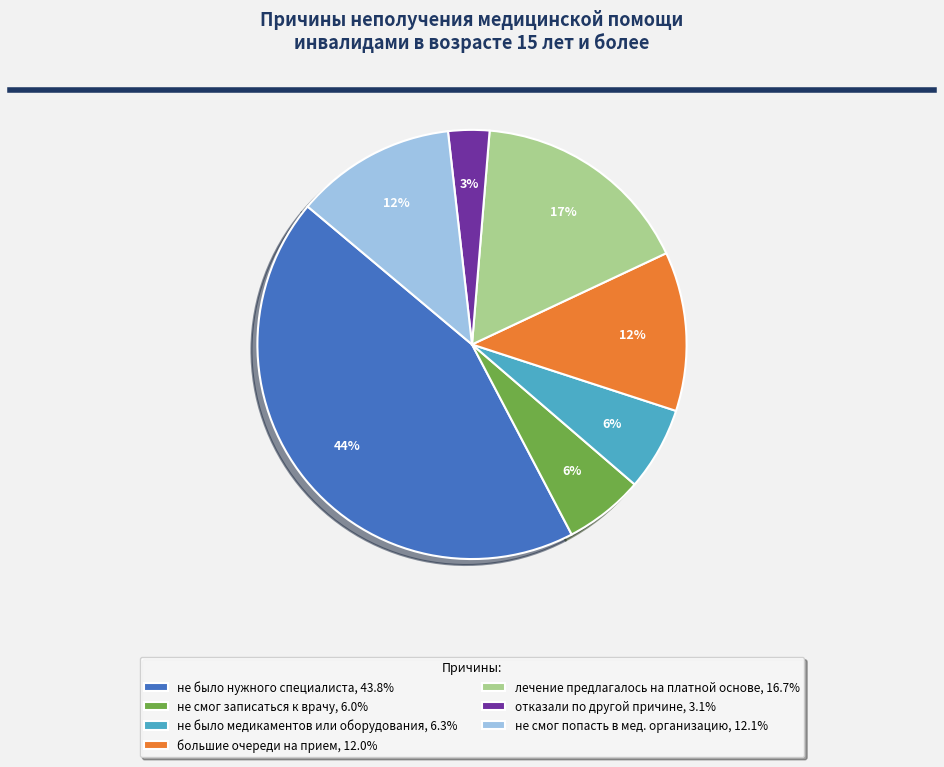

To the nearest percent, what is the average slice percentage?

14%